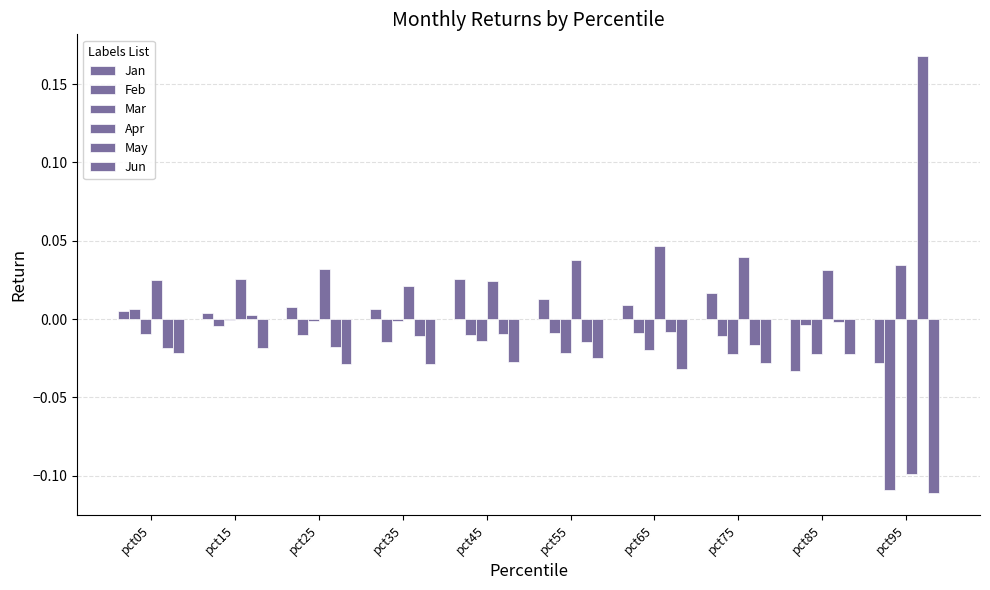

Rank the series by their maximum value, from highest to lowest.

May, Apr, Mar, Jan, Feb, Jun